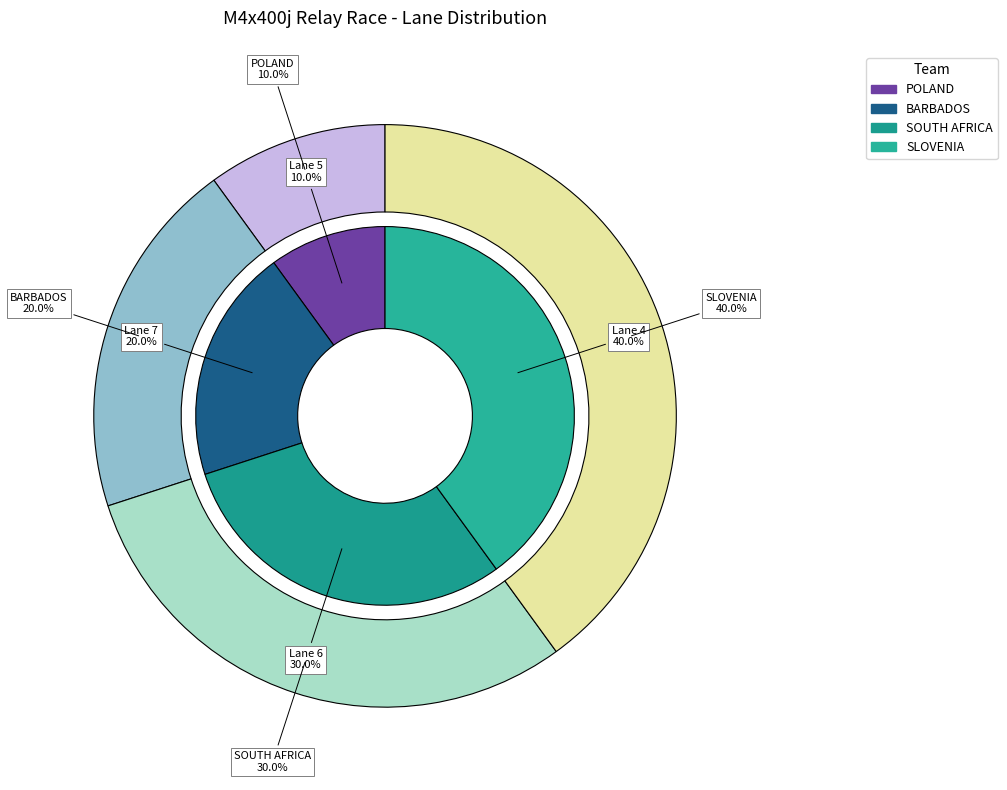

Is it true that POLAND is 18% of the pie?

False